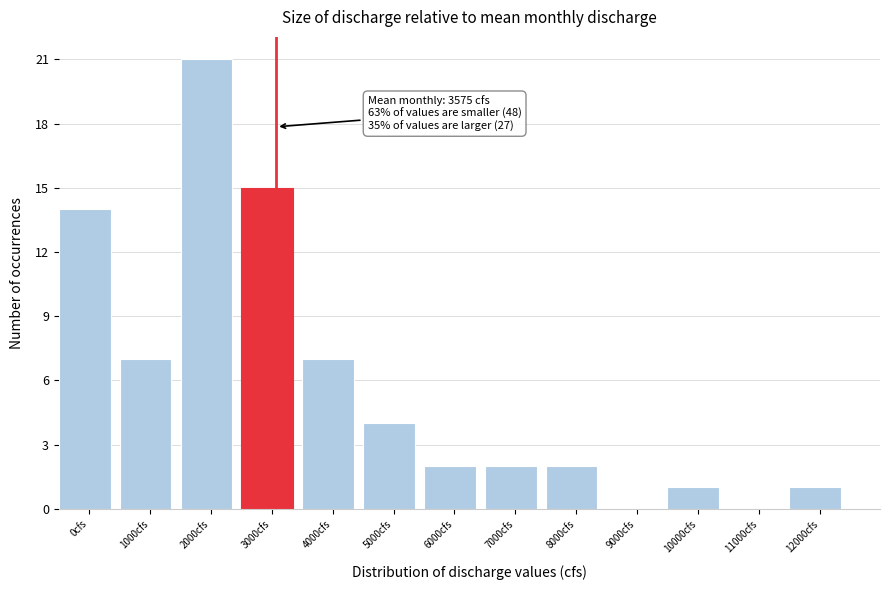

Reading left to right, what are all the values shown in this chart?

0cfs=14	1000cfs=7	2000cfs=21	3000cfs=15	4000cfs=7	5000cfs=4	6000cfs=2	7000cfs=2	8000cfs=2	9000cfs=0	10000cfs=1	11000cfs=0	12000cfs=1